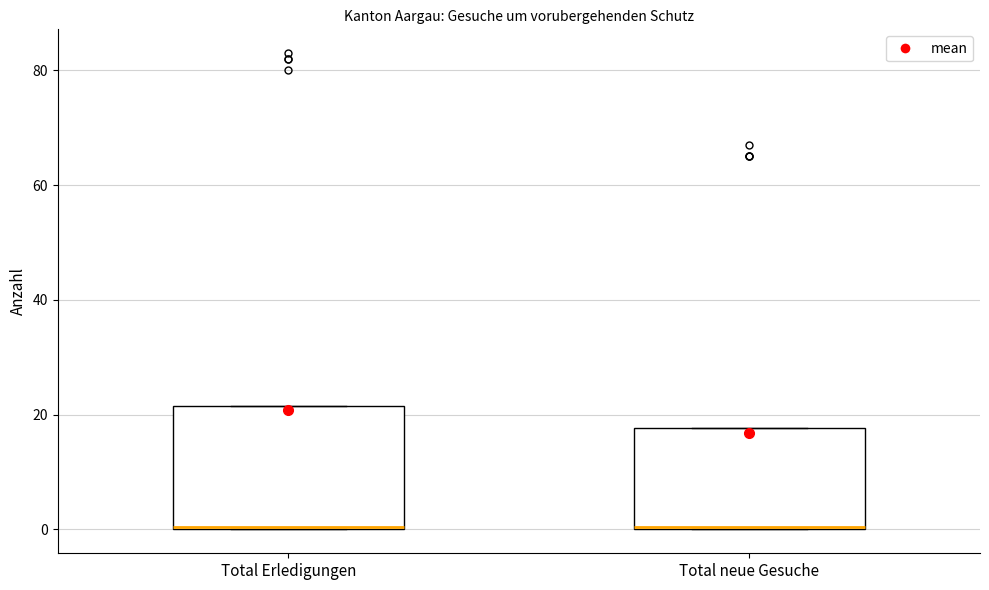

Reading left to right, transcribe this box plot: for each box, give where its median line is, the range the box spans, and where its two whiskers end, as read against the y-axis. The values are not printed on the chart, so give them approximately, as read against the axis.

Total Erledigungen: median 0, box 0 to 22, whiskers 0 to 22
Total neue Gesuche: median 0, box 0 to 18, whiskers 0 to 18